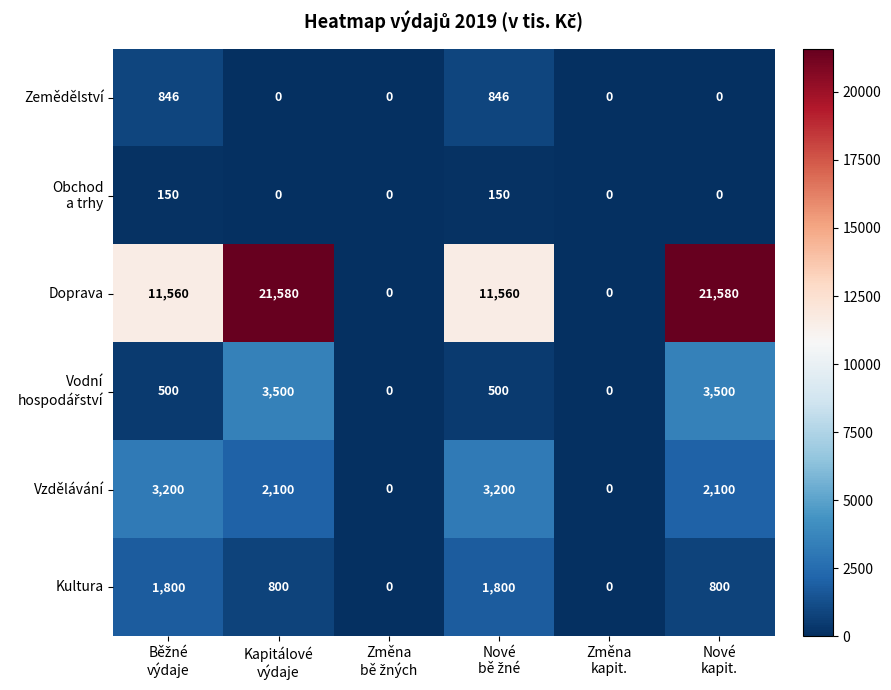

What is the maximum value for Zemědělství?

846